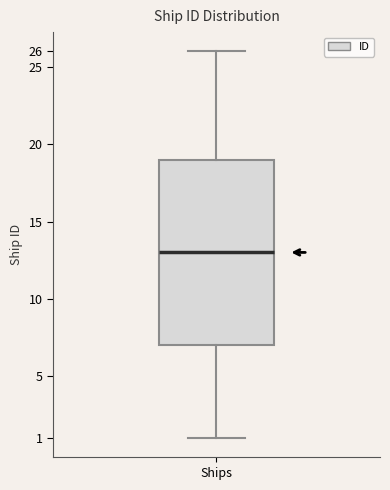

Read this box plot against the y-axis: the position of the median line, the range covered by the box, and the ends of both whiskers. The values are not printed on the chart, so give them approximately, as read against the axis.

median 13, box 7 to 19, whiskers 1 to 26